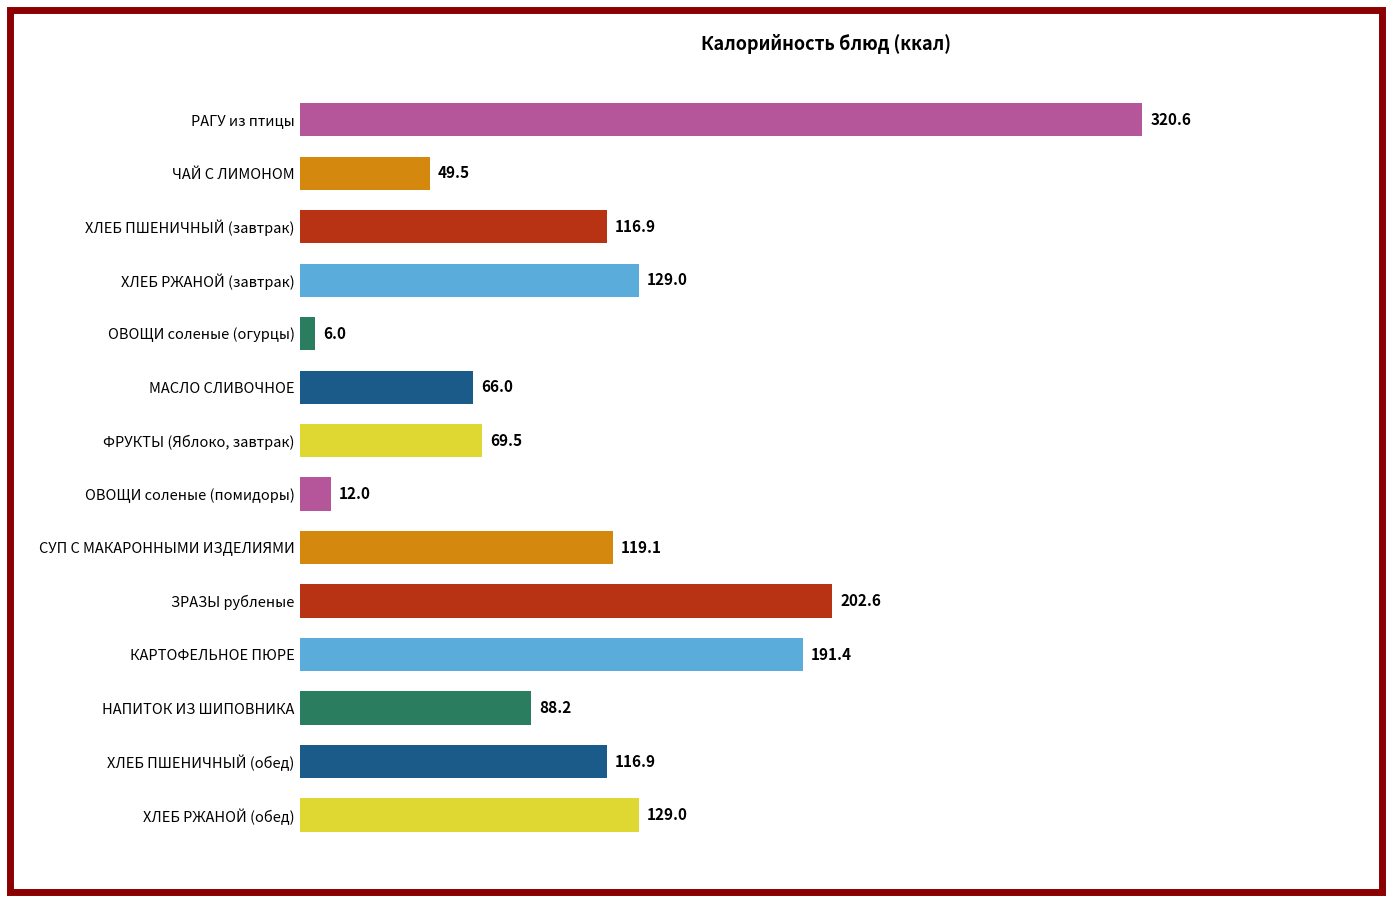

Count the number of categories in the chart.

14